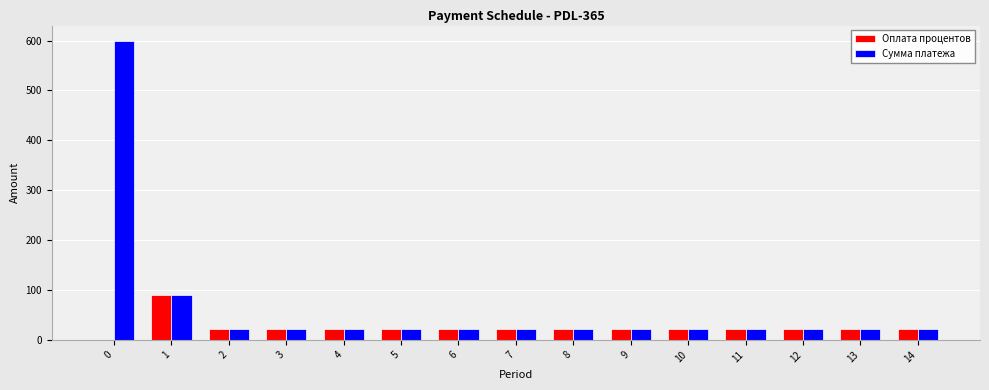

What is the sum of the Оплата процентов values at 0 and 10?

22.5